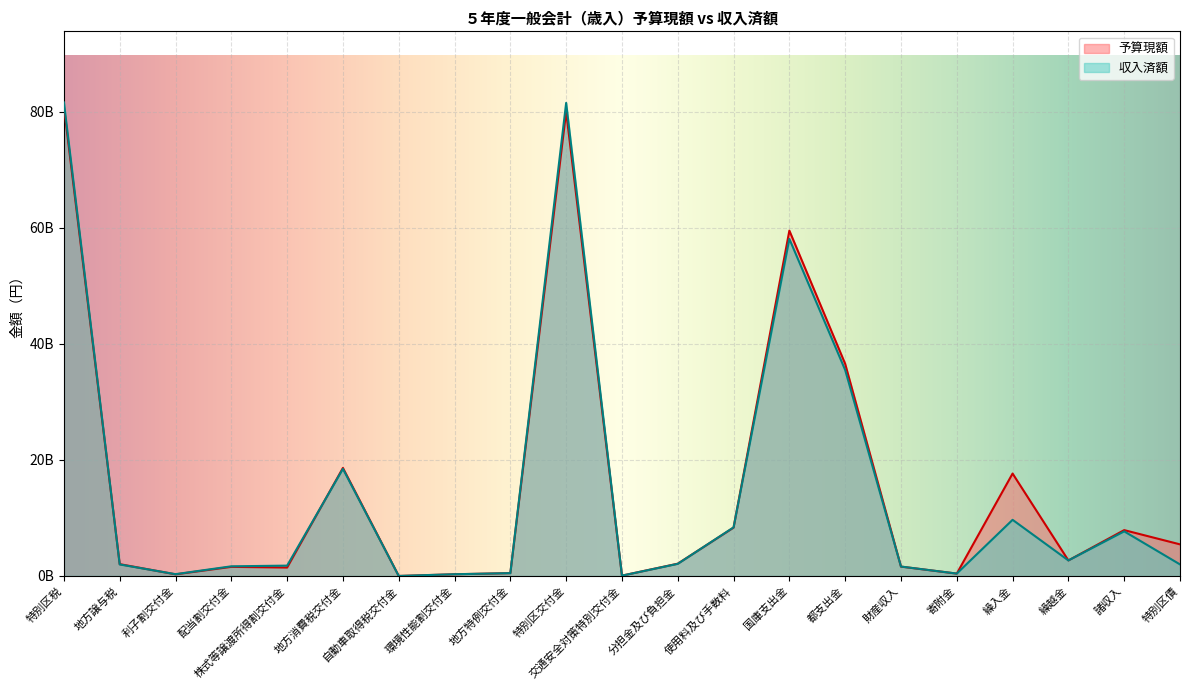

The value of 予算現額 at 利子割交付金 is 284000000. True or false?

True